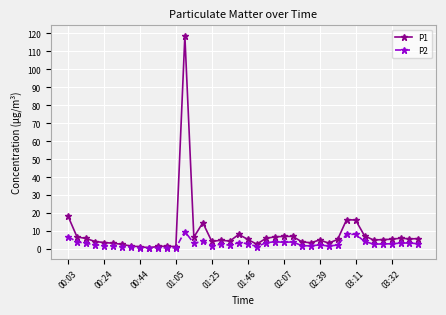

How many data points does each series have?

40